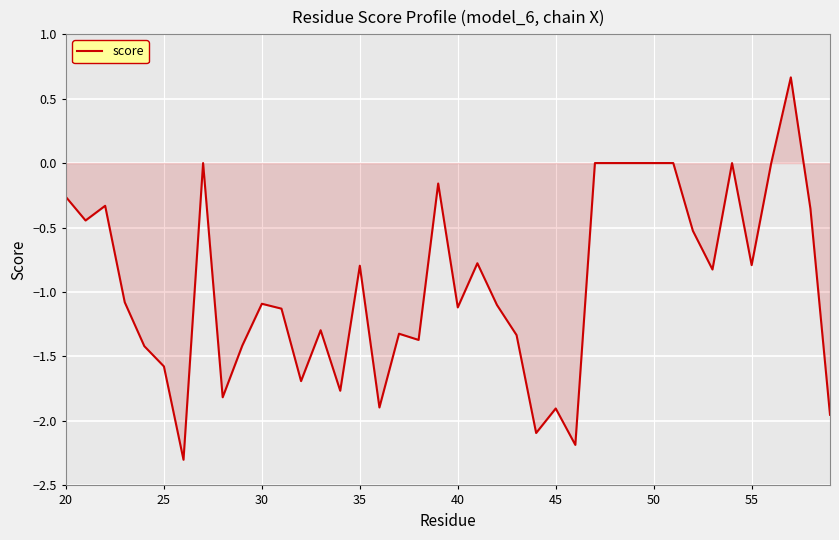

What is the minimum value shown in the chart?

-2.3